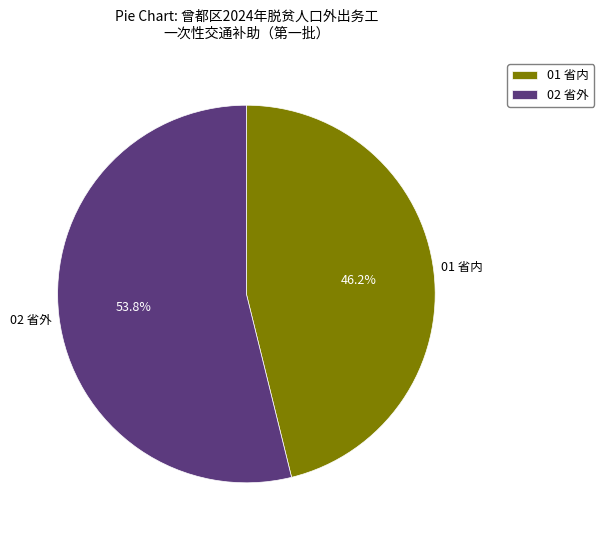

What is the total percentage of 02 省外 and 01 省内?

100.0%